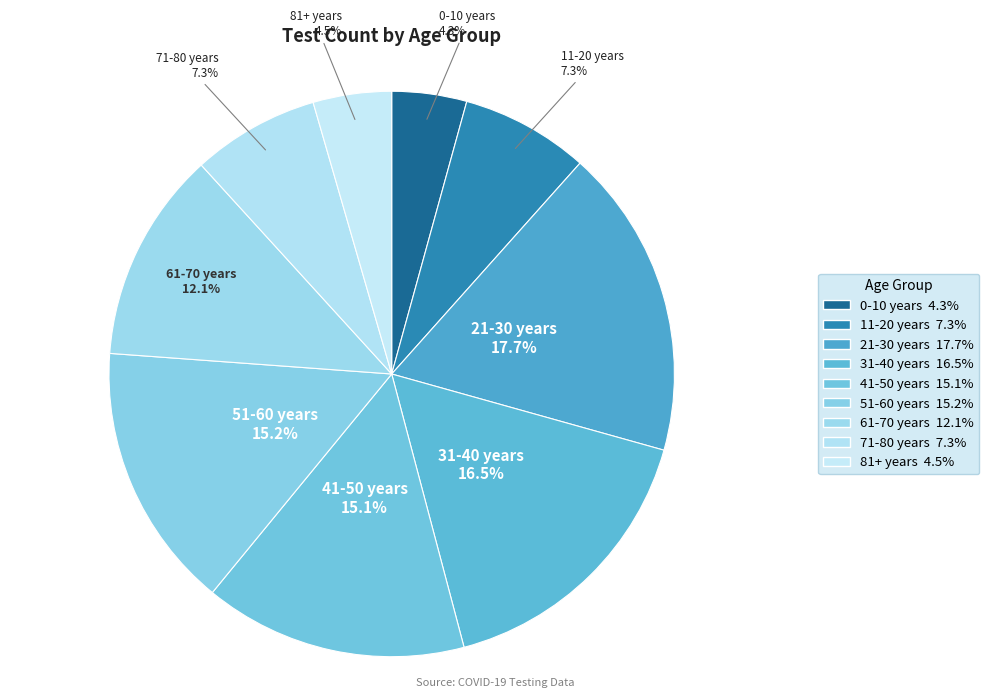

How many segments does this pie chart have?

9